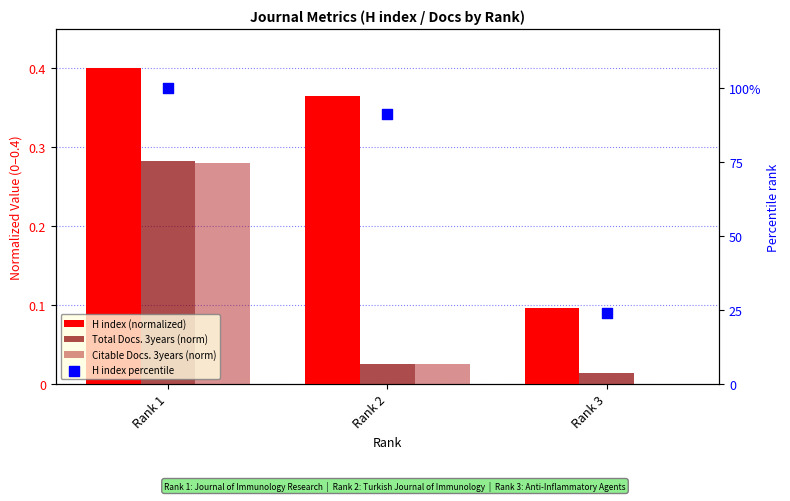

Which series reaches the maximum Y coordinate?

H index percentile